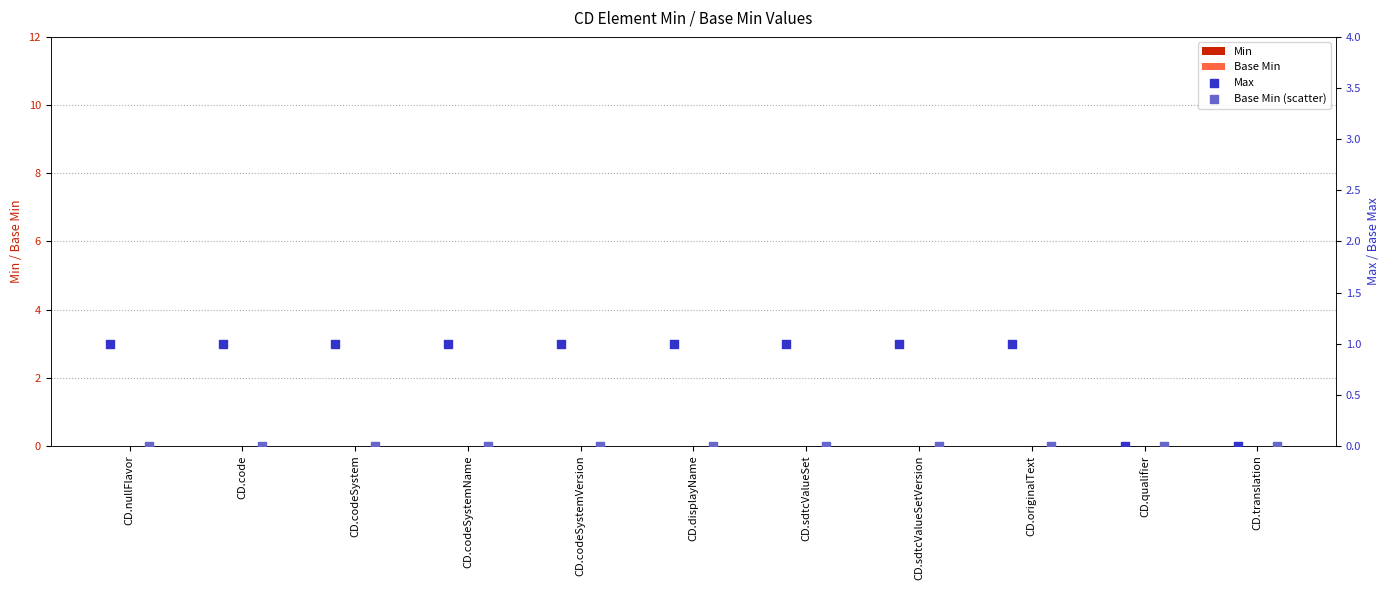

Which series reaches the maximum Y coordinate?

Max